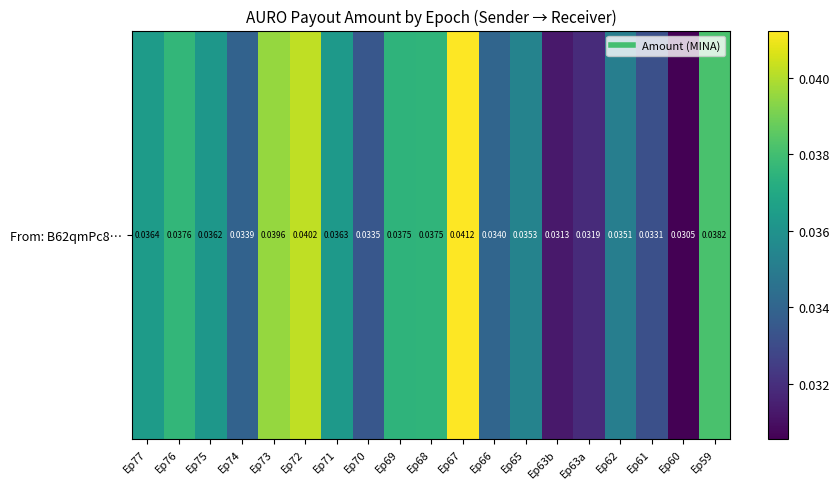

Rank the categories by value from lowest to highest.

Ep60, Ep63b, Ep63a, Ep61, Ep70, Ep74, Ep66, Ep62, Ep65, Ep75, Ep71, Ep77, Ep69, Ep68, Ep76, Ep59, Ep73, Ep72, Ep67